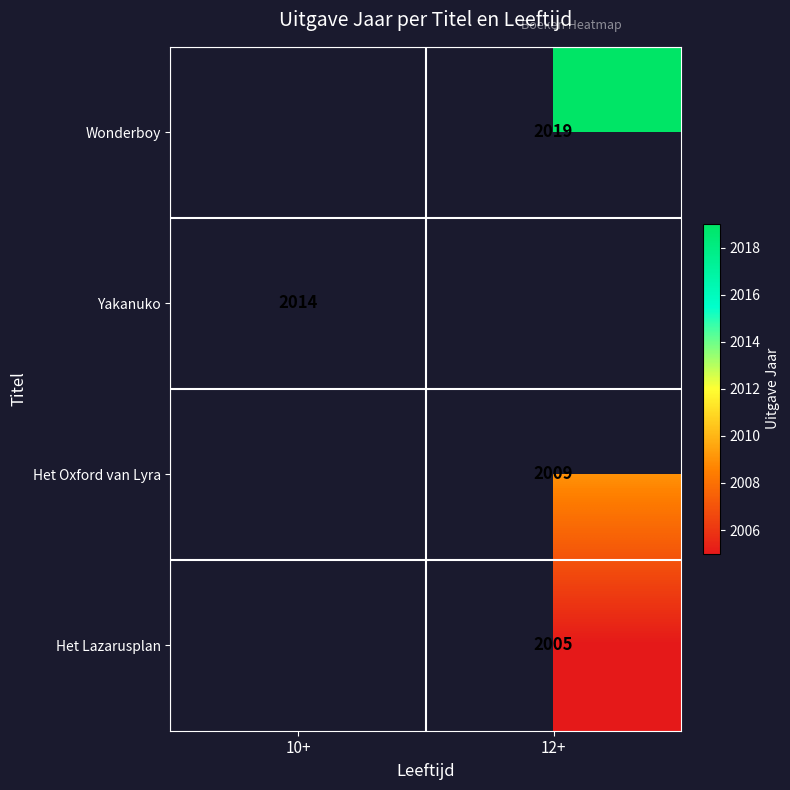

What is the minimum value shown in the chart?

2005.0